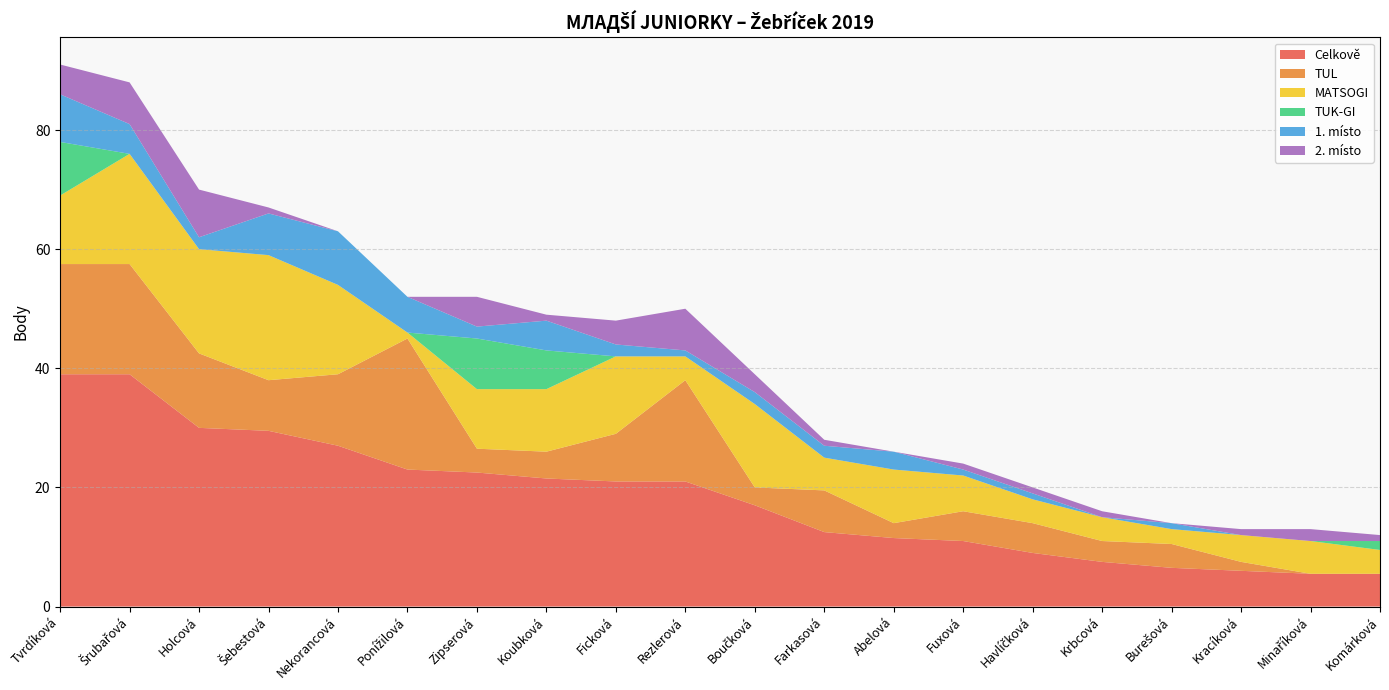

Reading left to right, what are all the values shown in this chart?

Celkově: 39.0	39.0	30.0	29.5	27.0	23.0	22.5	21.5	21.0	21.0	17.0	12.5	11.5	11.0	9.0	7.5	6.5	6.0	5.5	5.5
TUL: 18.5	18.5	12.5	8.5	12.0	22.0	4.0	4.5	8.0	17.0	3.0	7.0	2.5	5.0	5.0	3.5	4.0	1.5	0.0	0.0
MATSOGI: 11.5	18.5	17.5	21.0	15.0	1.0	10.0	10.5	13.0	4.0	14.0	5.5	9.0	6.0	4.0	4.0	2.5	4.5	5.5	4.0
TUK-GI: 9.0	0.0	0.0	0.0	0.0	0.0	8.5	6.5	0.0	0.0	0.0	0.0	0.0	0.0	0.0	0.0	0.0	0.0	0.0	1.5
1. místo: 8.0	5.0	2.0	7.0	9.0	6.0	2.0	5.0	2.0	1.0	2.0	2.0	3.0	1.0	1.0	0.0	1.0	0.0	0.0	0.0
2. místo: 5.0	7.0	8.0	1.0	0.0	0.0	5.0	1.0	4.0	7.0	3.0	1.0	0.0	1.0	1.0	1.0	0.0	1.0	2.0	1.0